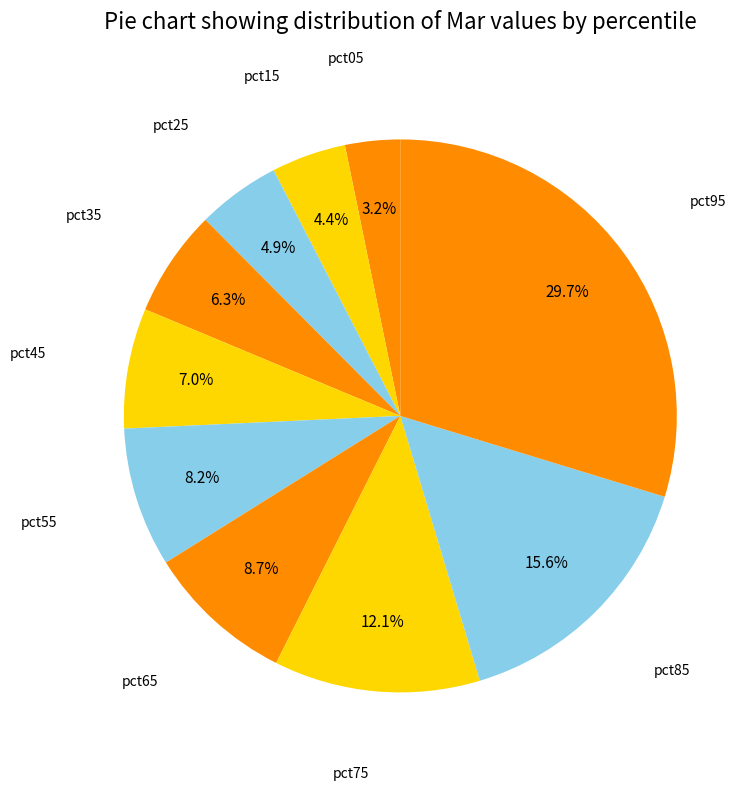

Which category has the smallest portion of the pie?

pct05